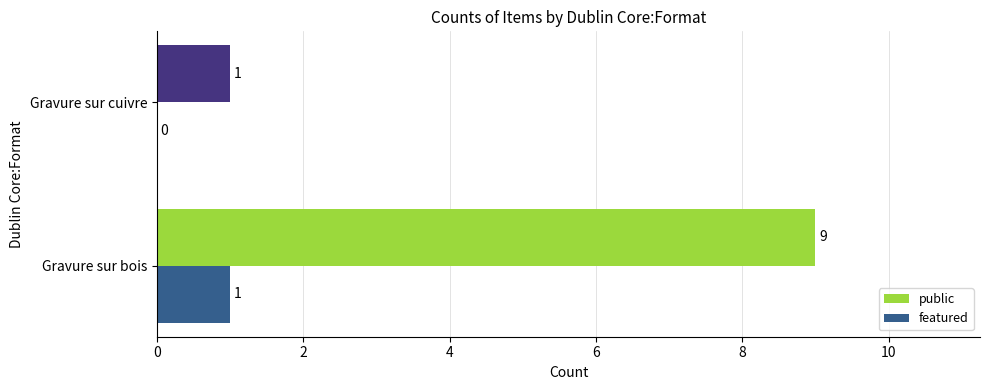

At which category does the chart reach its peak across all series?

Gravure sur bois